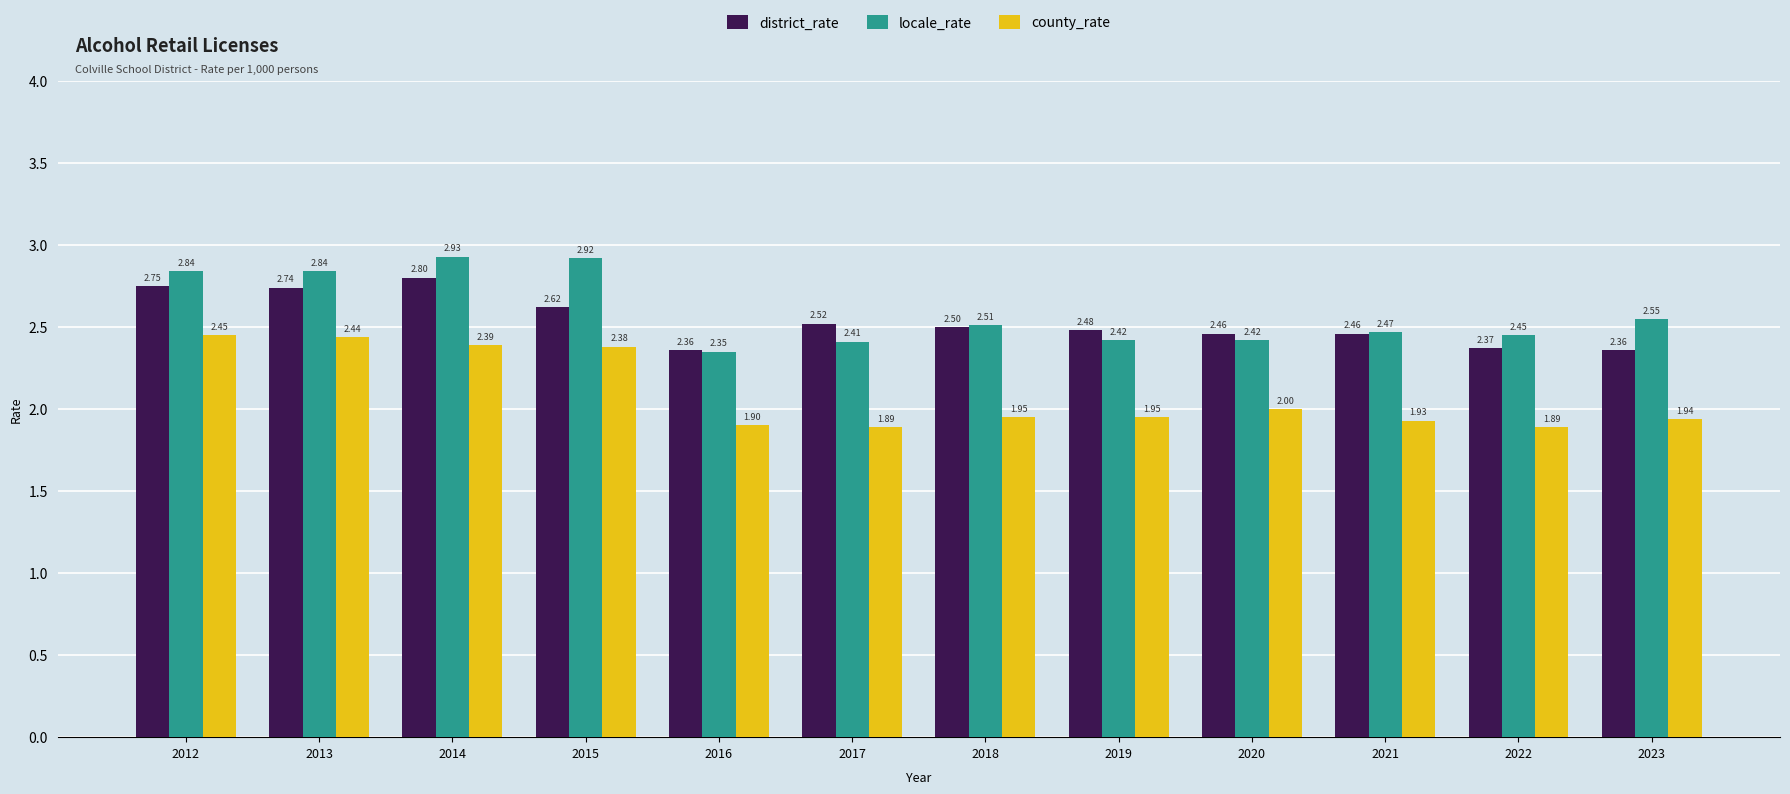

Which series changed the most between 2013 and 2017?

county_rate